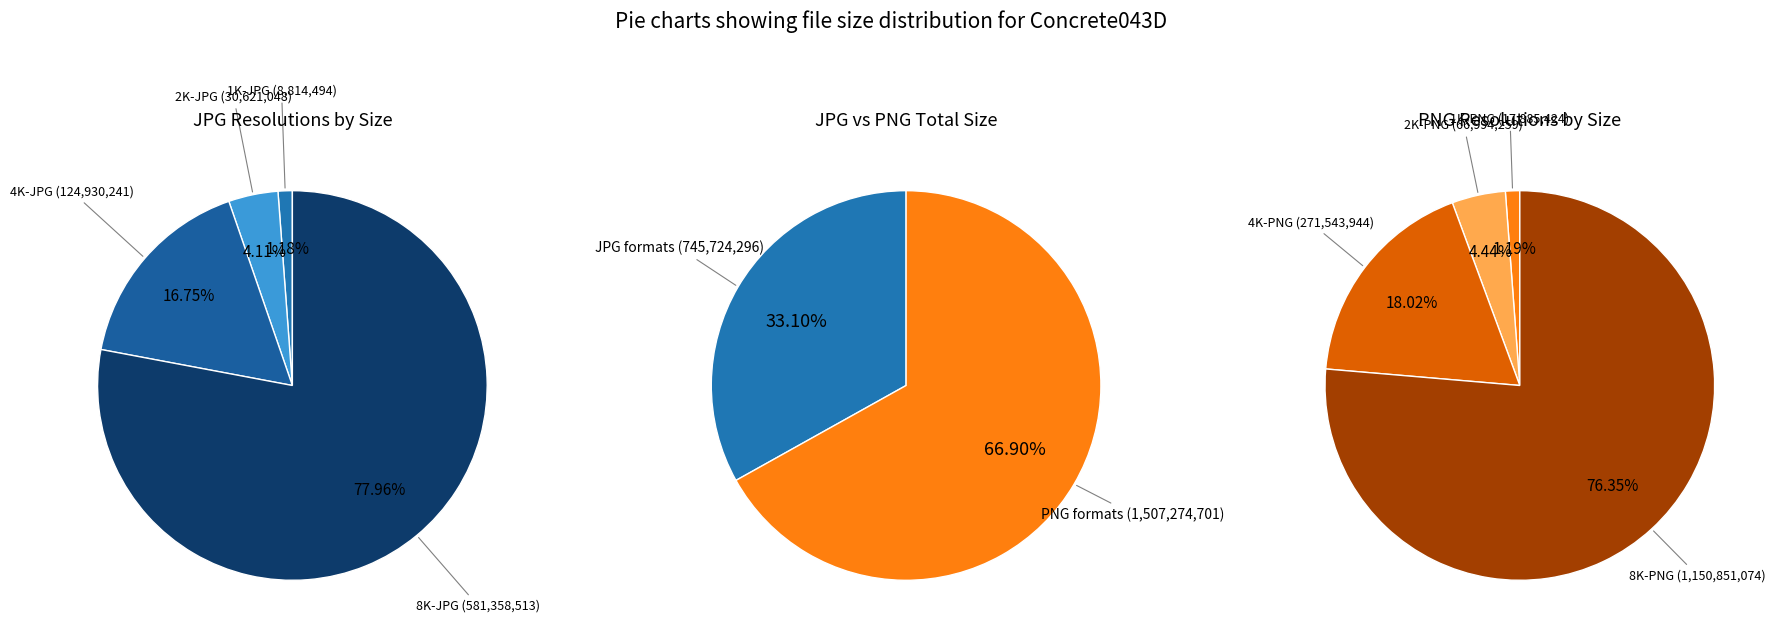

Which slice represents more than half of the pie?

8K-PNG